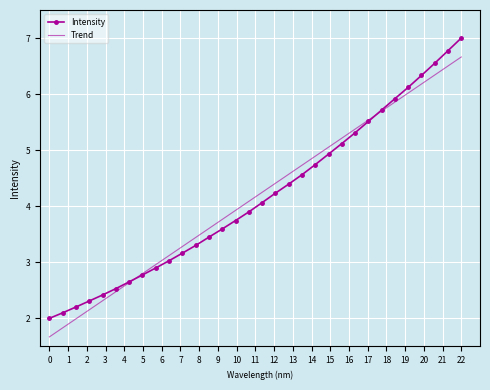

List the series in order of their peak value, highest first.

Intensity, Trend